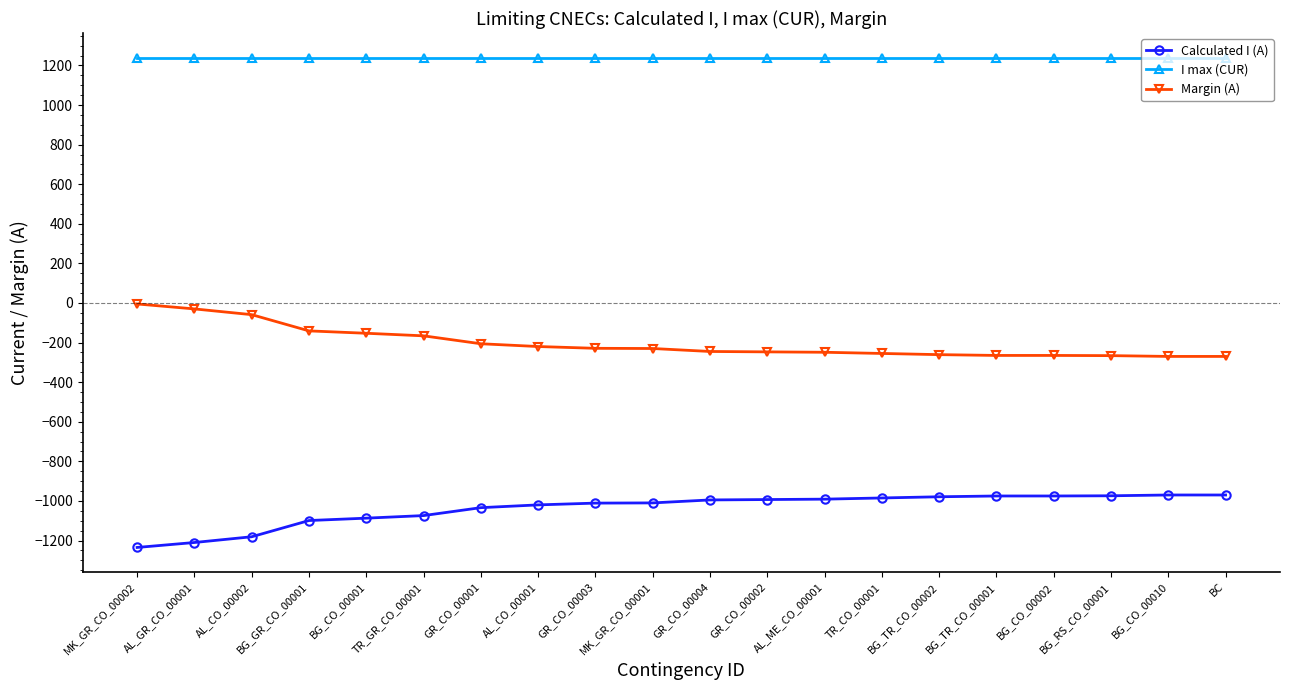

What is the label of the 19th point from the left?

BG_CO_00010